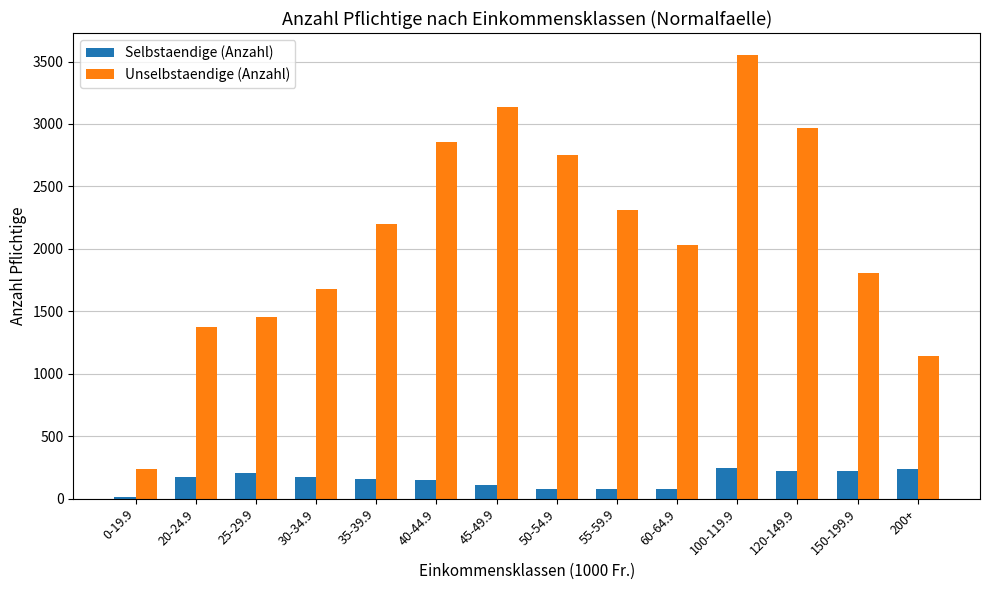

What is the average value of the Unselbstaendige (Anzahl) series?

2107